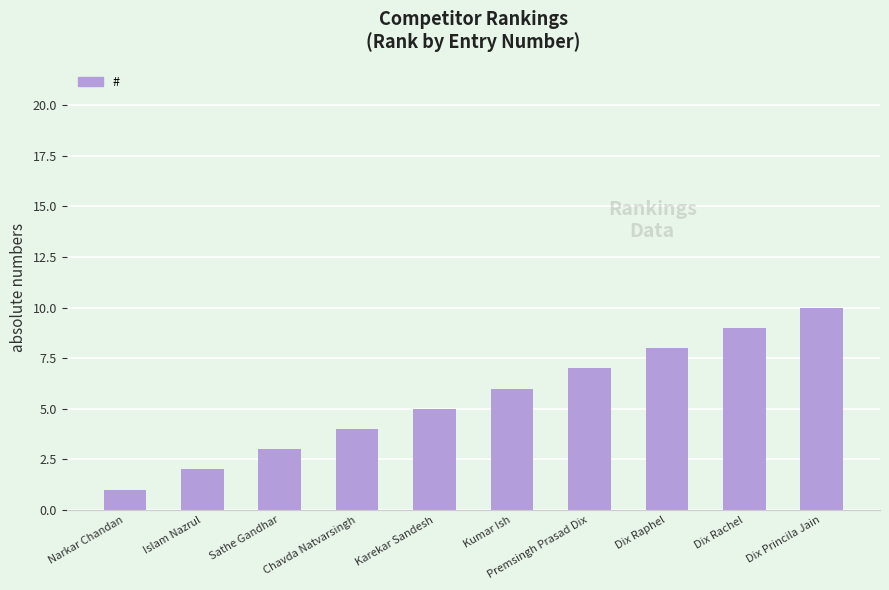

At which category does the chart reach its minimum across all series?

Narkar Chandan